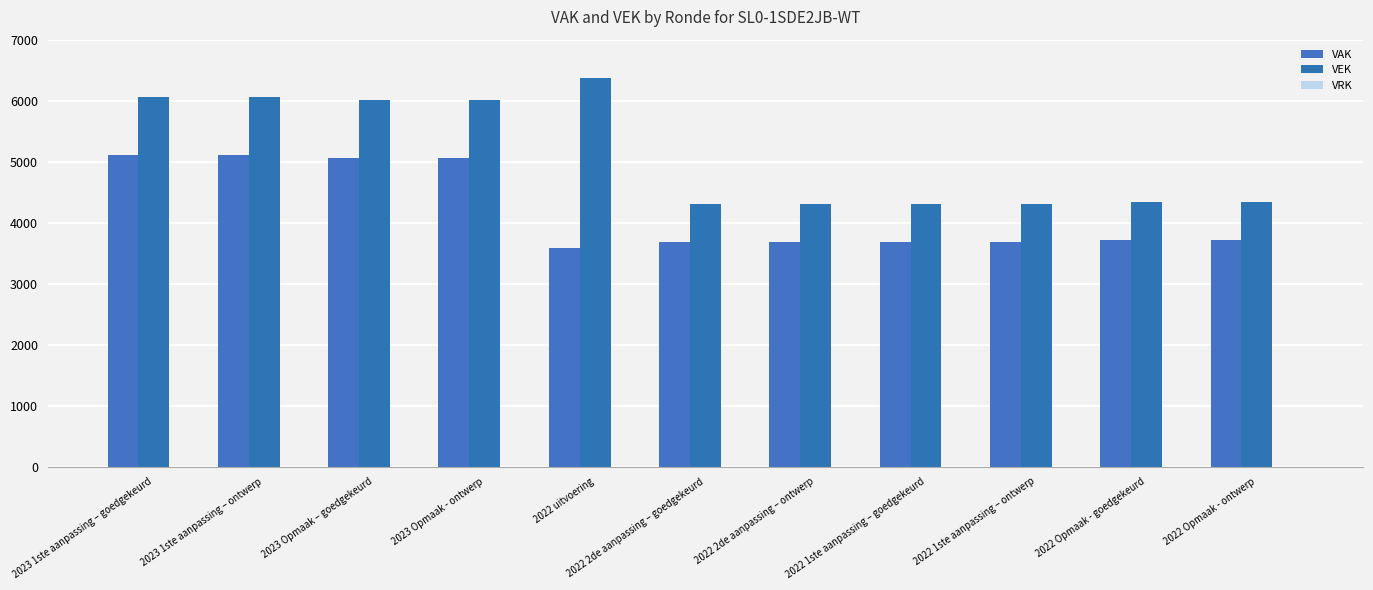

What is the spread (max minus min) of values at 2023 1ste aanpassing – goedgekeurd?

946